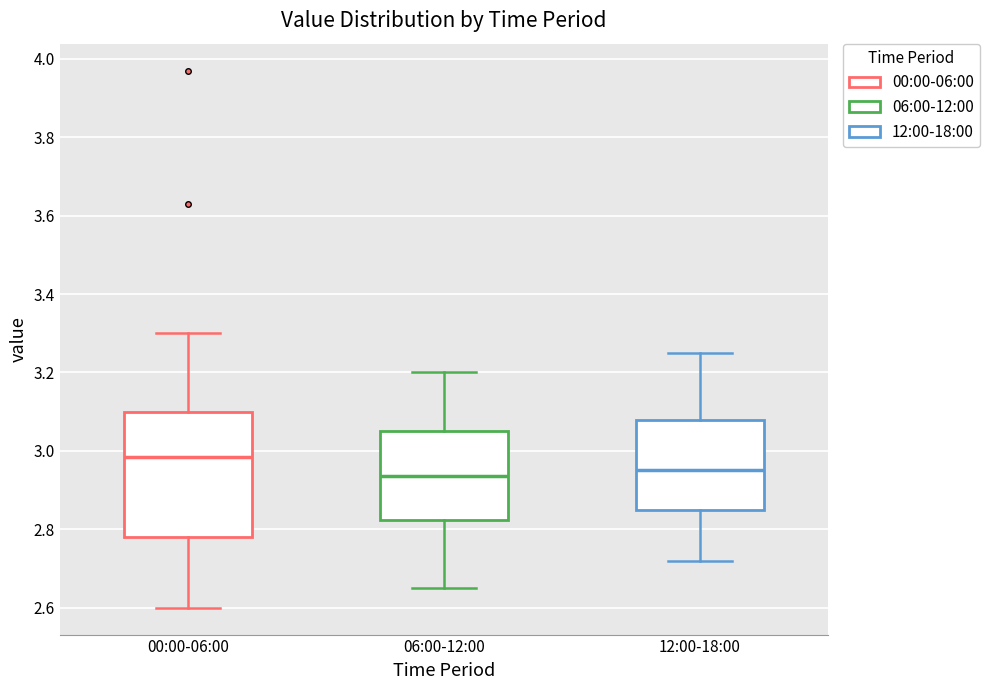

Reading left to right, transcribe this box plot: for each box, give where its median line is, the range the box spans, and where its two whiskers end, as read against the y-axis. The values are not printed on the chart, so give them approximately, as read against the axis.

00:00-06:00: median 2.98, box 2.78 to 3.10, whiskers 2.60 to 3.30
06:00-12:00: median 2.94, box 2.82 to 3.06, whiskers 2.66 to 3.20
12:00-18:00: median 2.96, box 2.86 to 3.08, whiskers 2.72 to 3.26